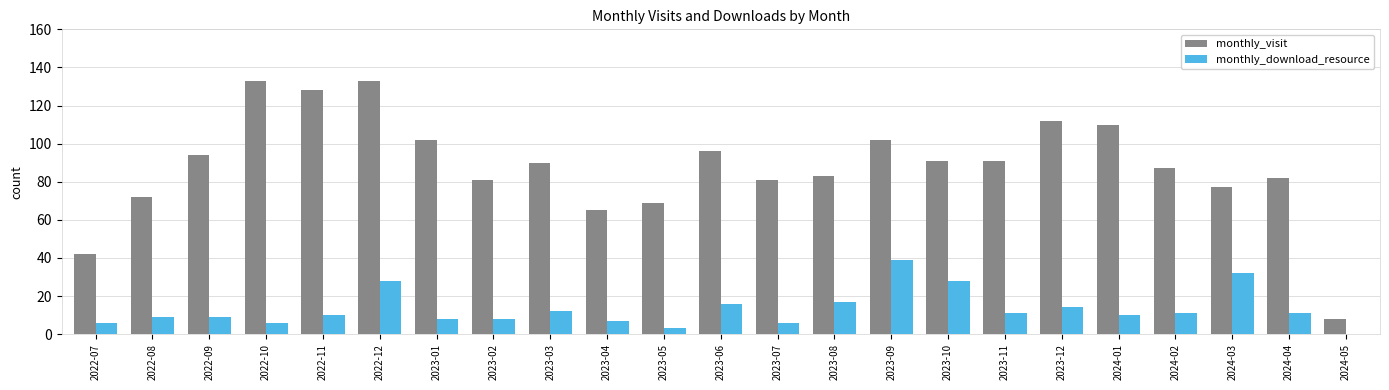

Which series has the largest total across all categories?

monthly_visit